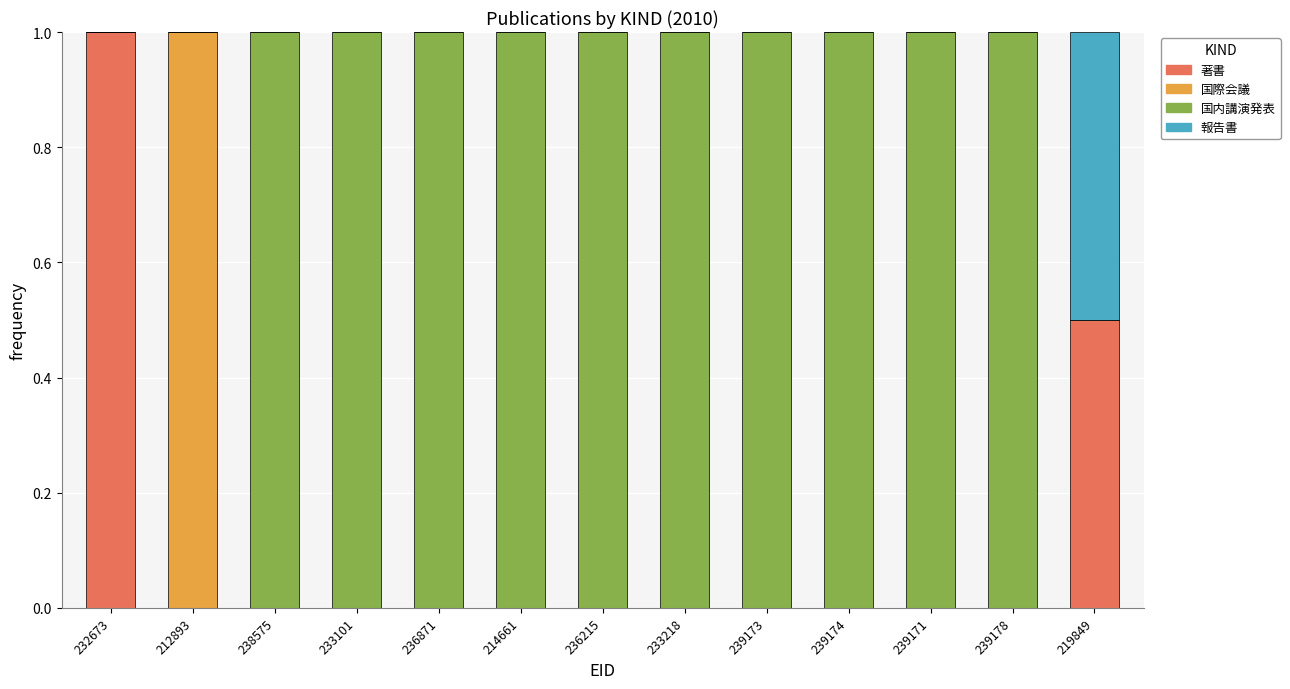

The 著書 series shows 0.0 at 239173. True or false?

True